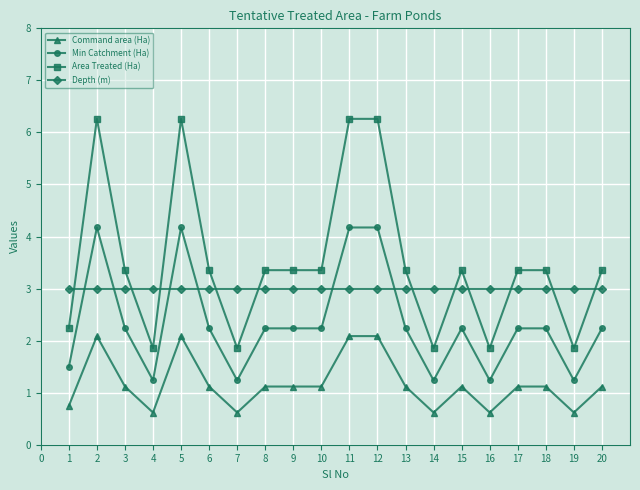

What is the maximum value shown in the chart?

6.3